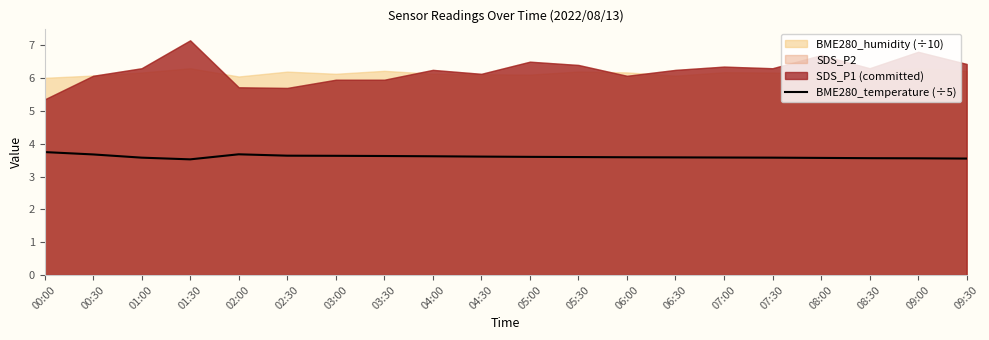

The chart shows a value of 5.5 at 08:00. True or false?

False